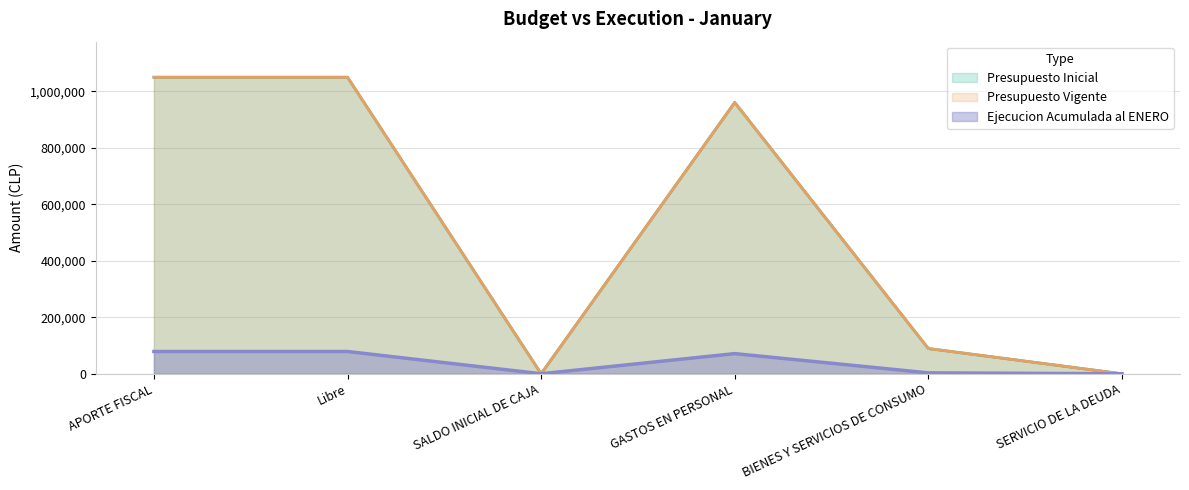

Which series changed the most between BIENES Y SERVICIOS DE CONSUMO and SERVICIO DE LA DEUDA?

Presupuesto Inicial